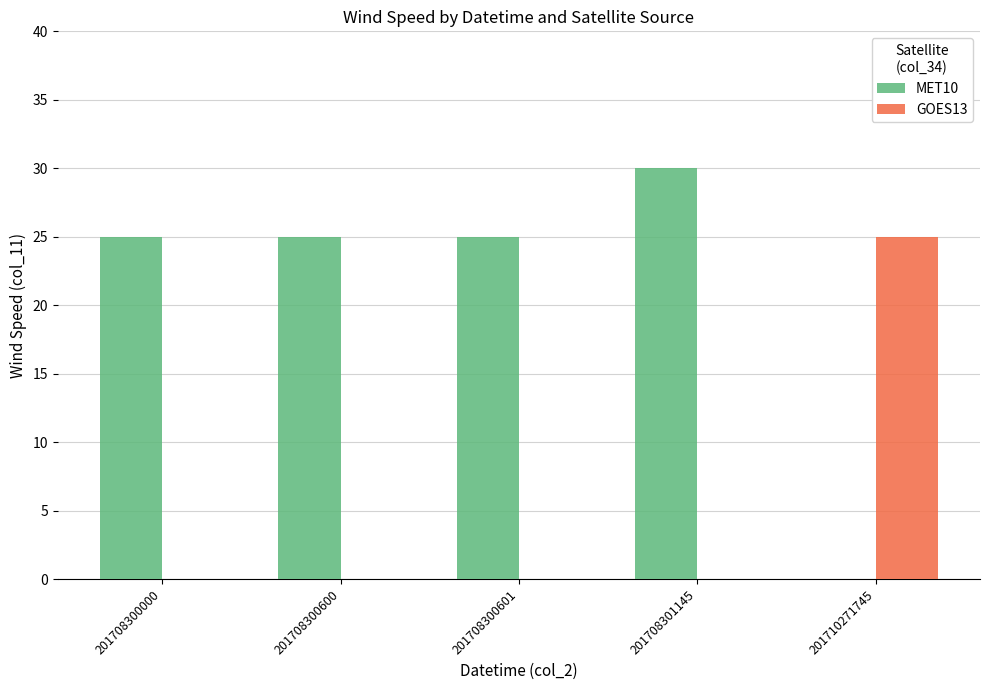

Which series has the largest total across all categories?

MET10